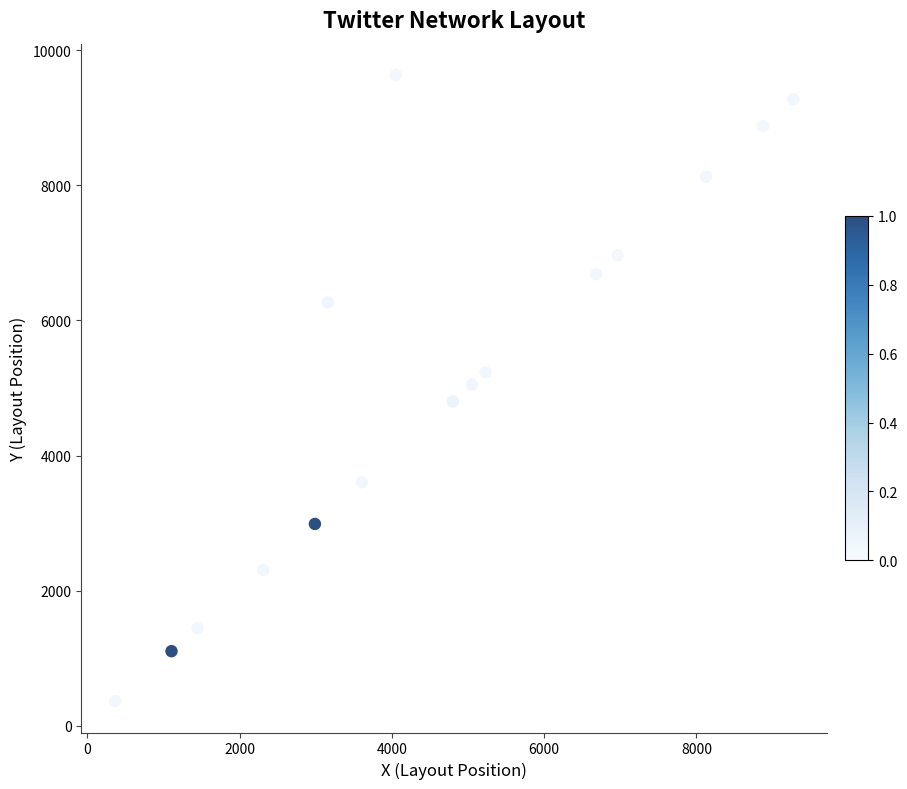

What is the range of Y values (max minus min)?

9267.2